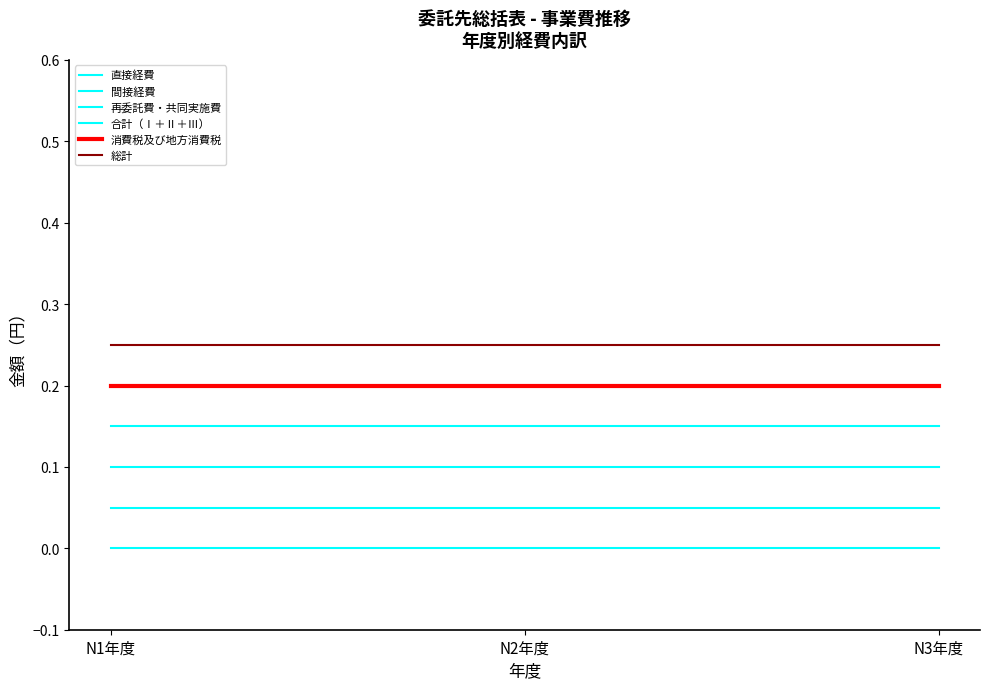

What is the total value across all series at N1年度?

0.8